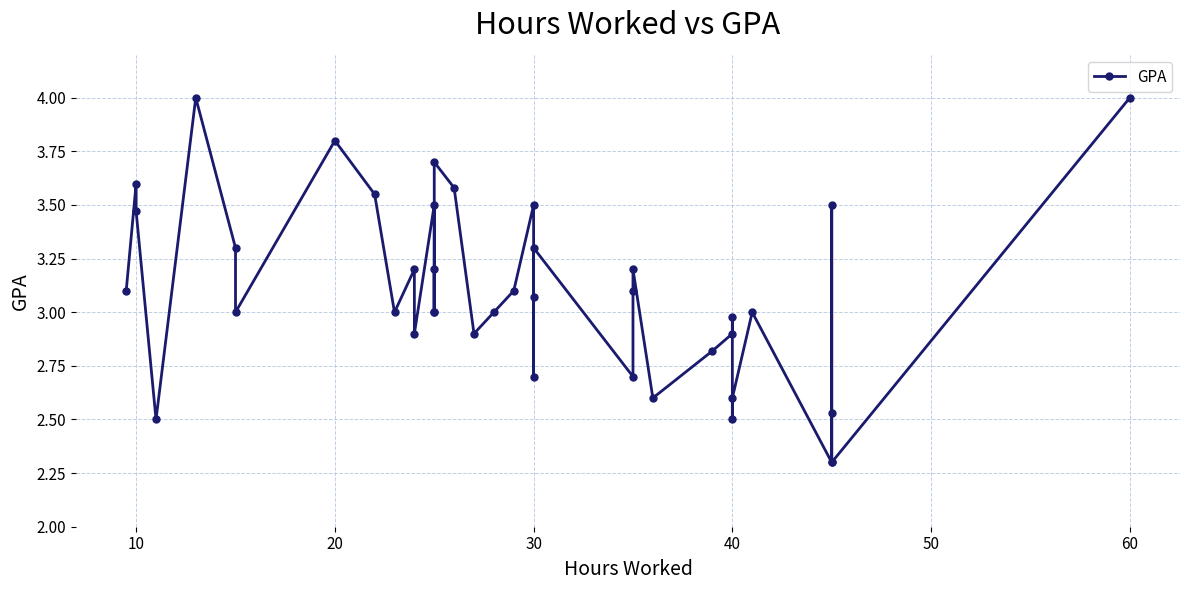

True or false: the data shows 1.9 at 16.

False